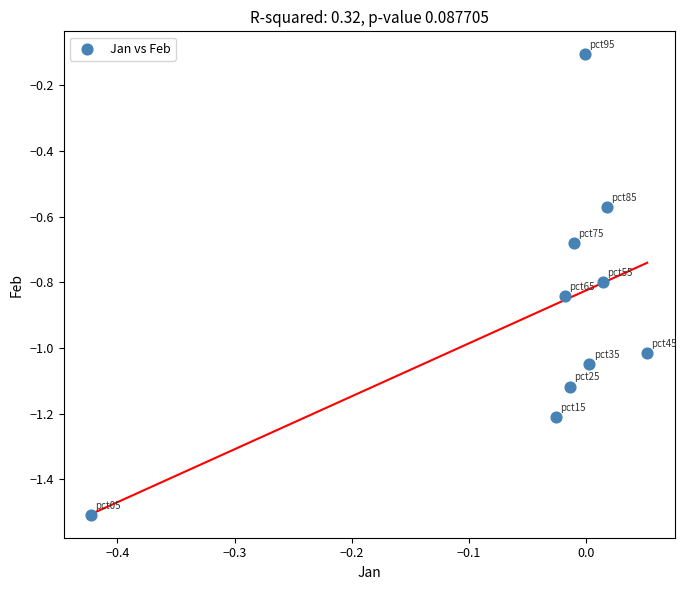

What is the range of X values (max minus min)?

0.5